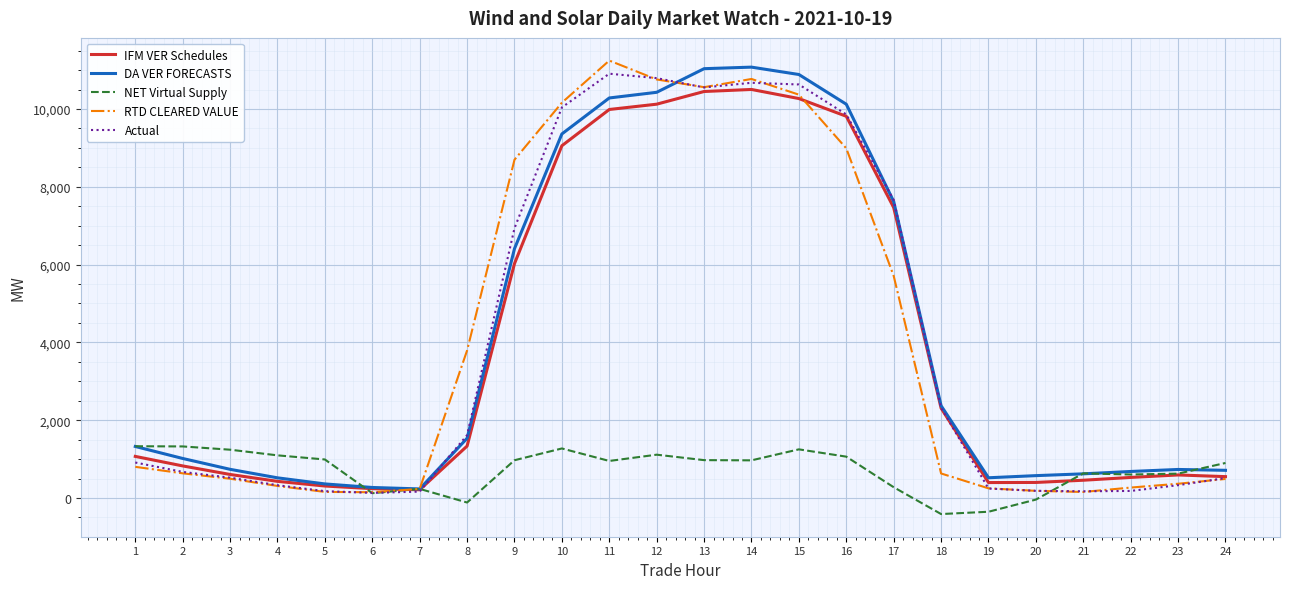

Between 8 and 15, which series saw the biggest shift?

DA VER FORECASTS